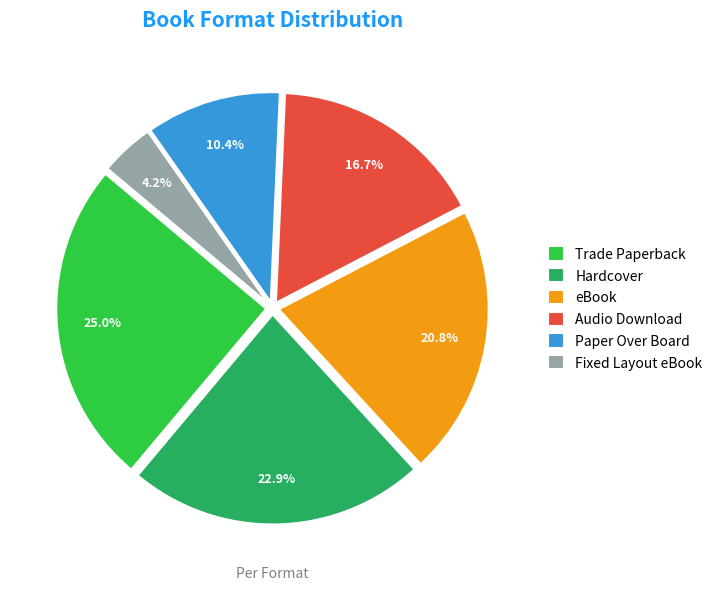

Is there a majority slice in this chart?

No